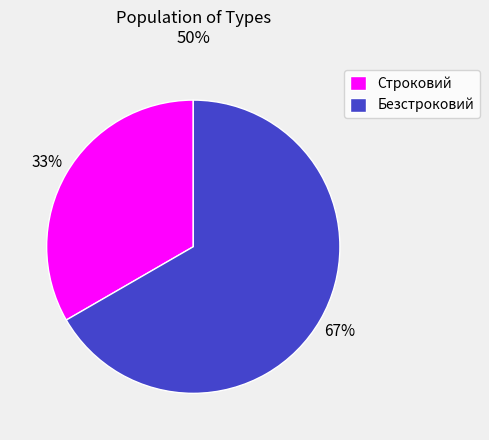

Which slice represents more than half of the pie?

Безстроковий